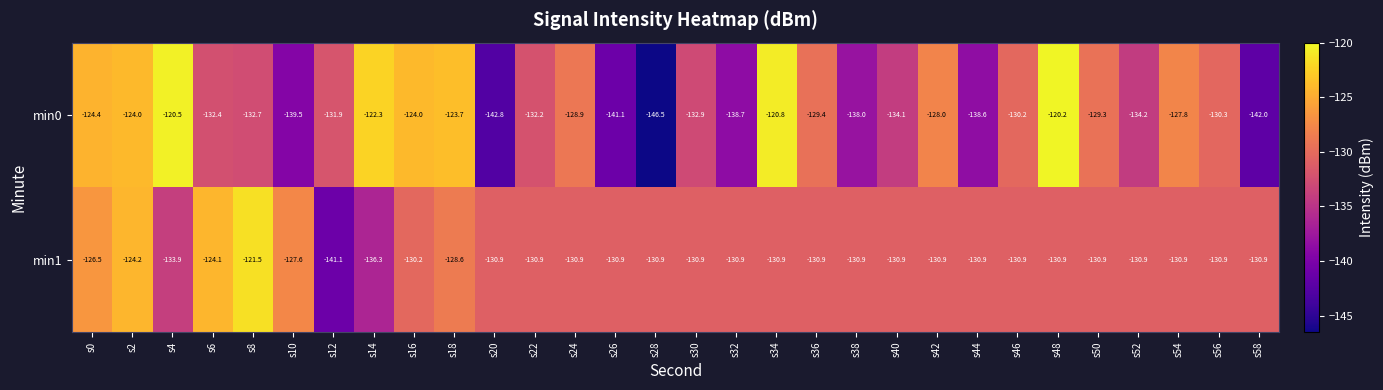

The min1 series shows -170.5 at s20. True or false?

False